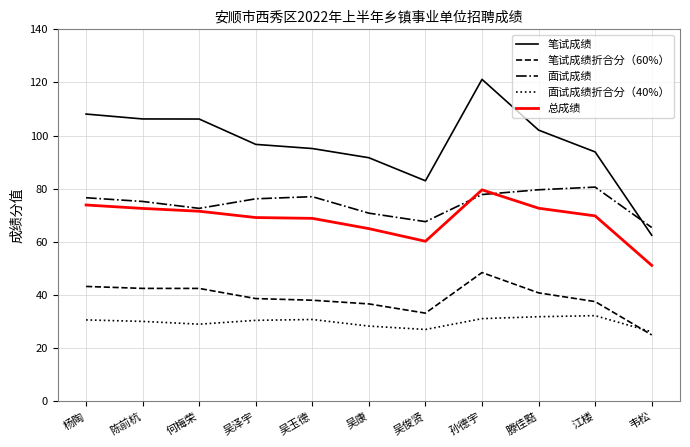

Which series has the largest range (max minus min)?

笔试成绩